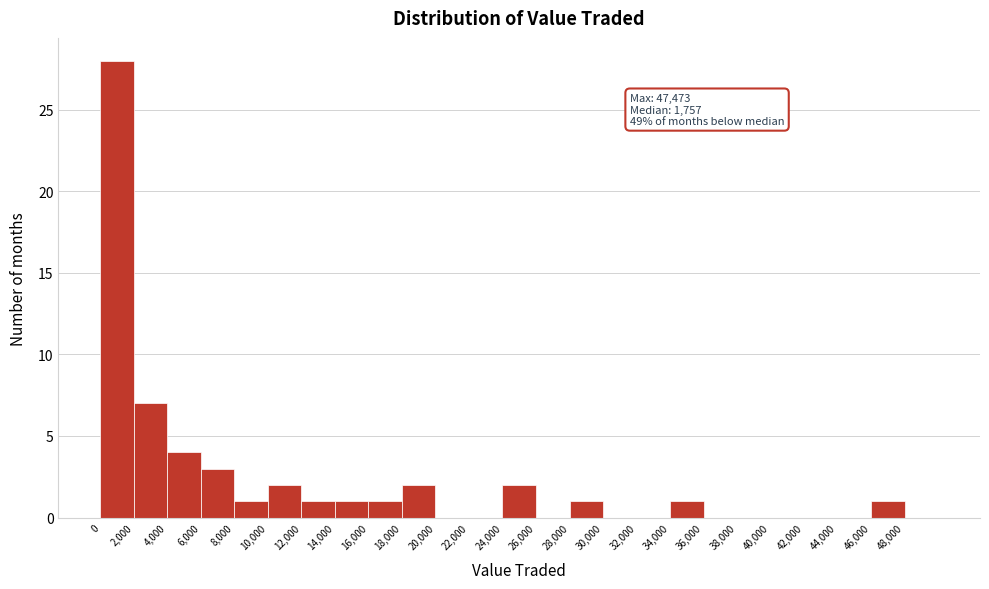

Which range on the x-axis has the tallest bar?

0 to 2000